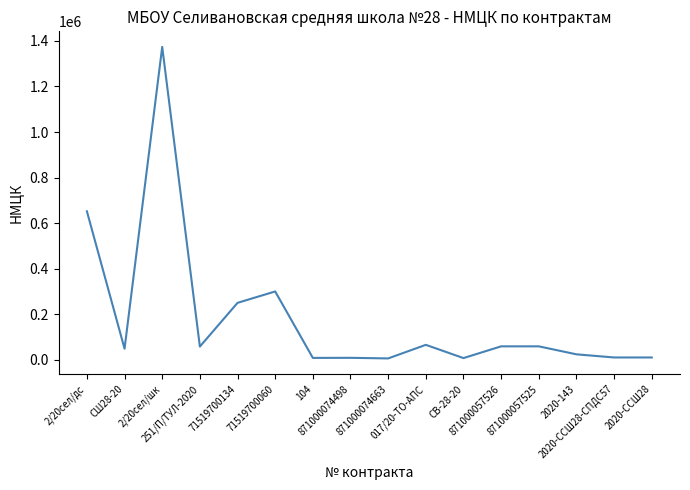

What is the maximum value shown in the chart?

1373595.1